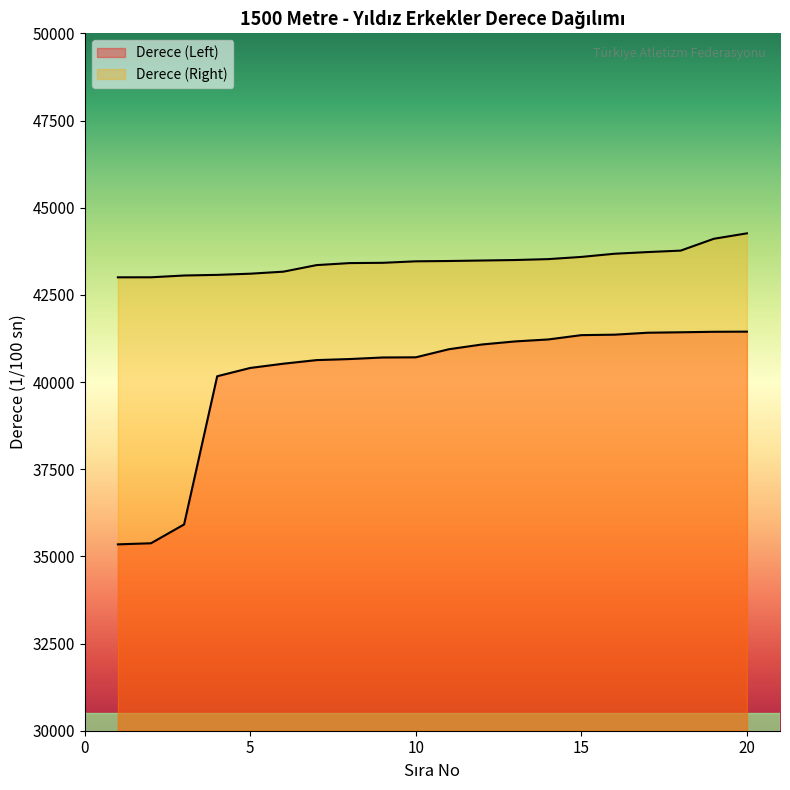

True or false: Derece (Left) has more than 0 points higher than both neighbors.

False